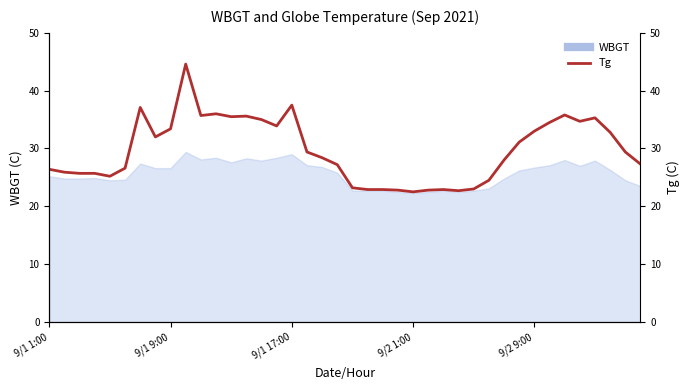

Reading right to left, extract all data points from this chart.

27.3	29.4	32.8	35.3	34.7	35.8	34.5	33.0	31.1	28.0	24.5	23.0	22.7	22.9	22.8	22.5	22.8	22.9	22.9	23.2	27.2	28.4	29.4	37.5	33.9	35.0	35.6	35.5	36.0	35.7	44.6	33.4	32.0	37.1	26.6	25.2	25.7	25.7	25.9	26.4